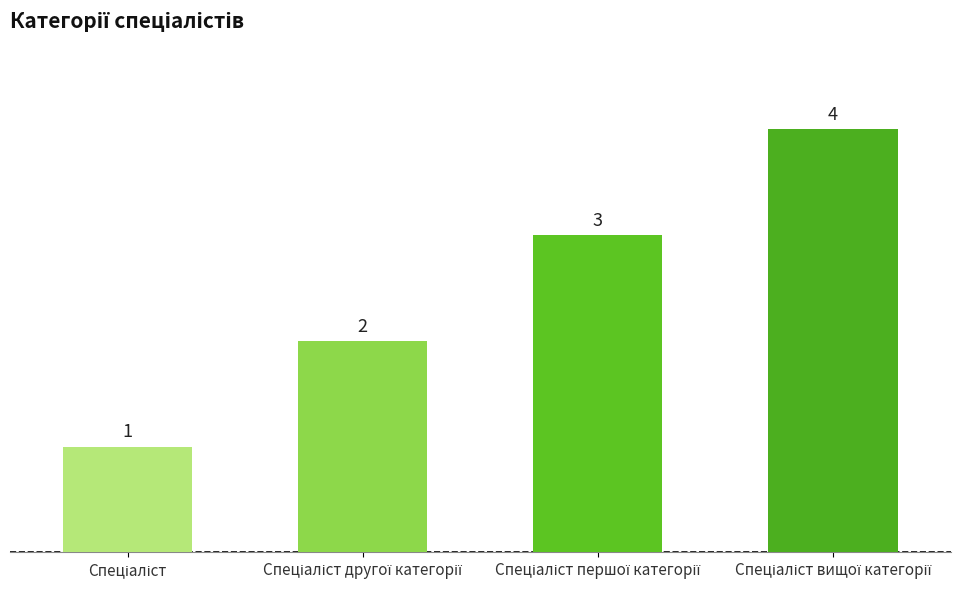

Are the bars horizontal?

No